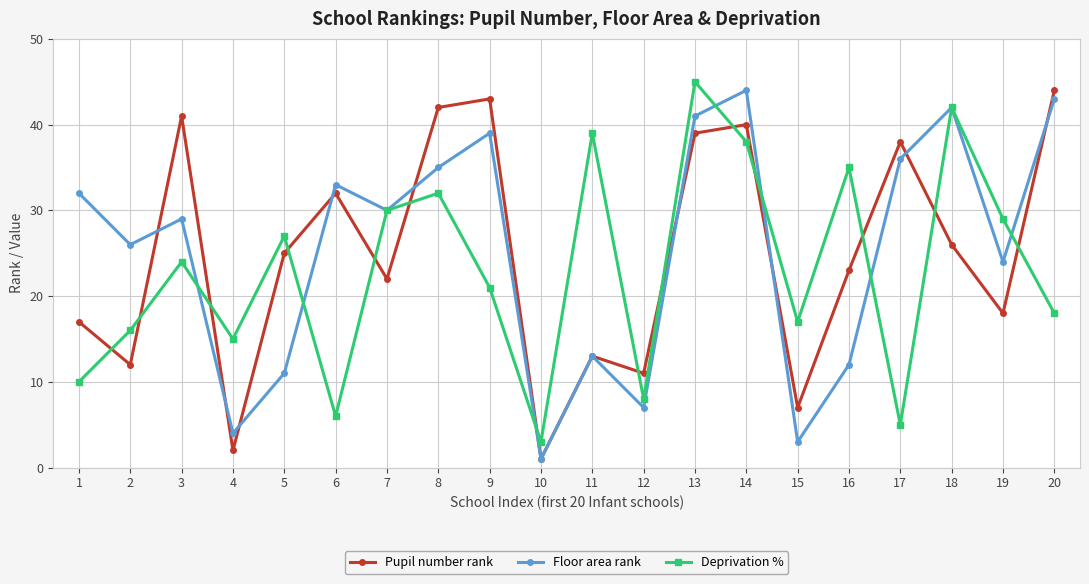

List the series in order of their overall mean, lowest first.

Deprivation %, Pupil number rank, Floor area rank